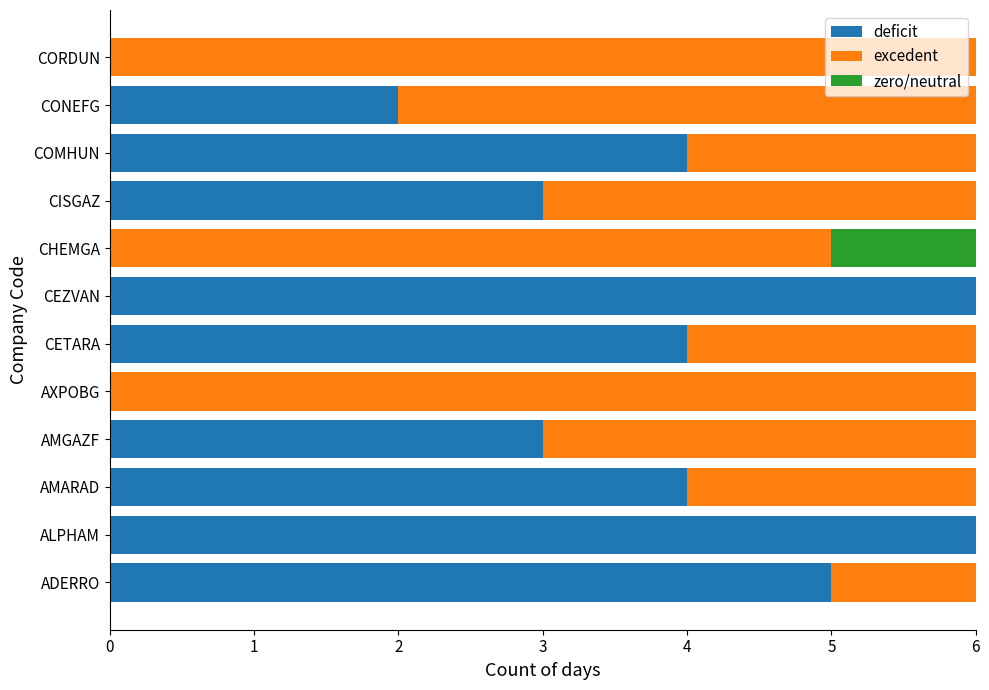

What value does the deficit series have at CETARA?

4